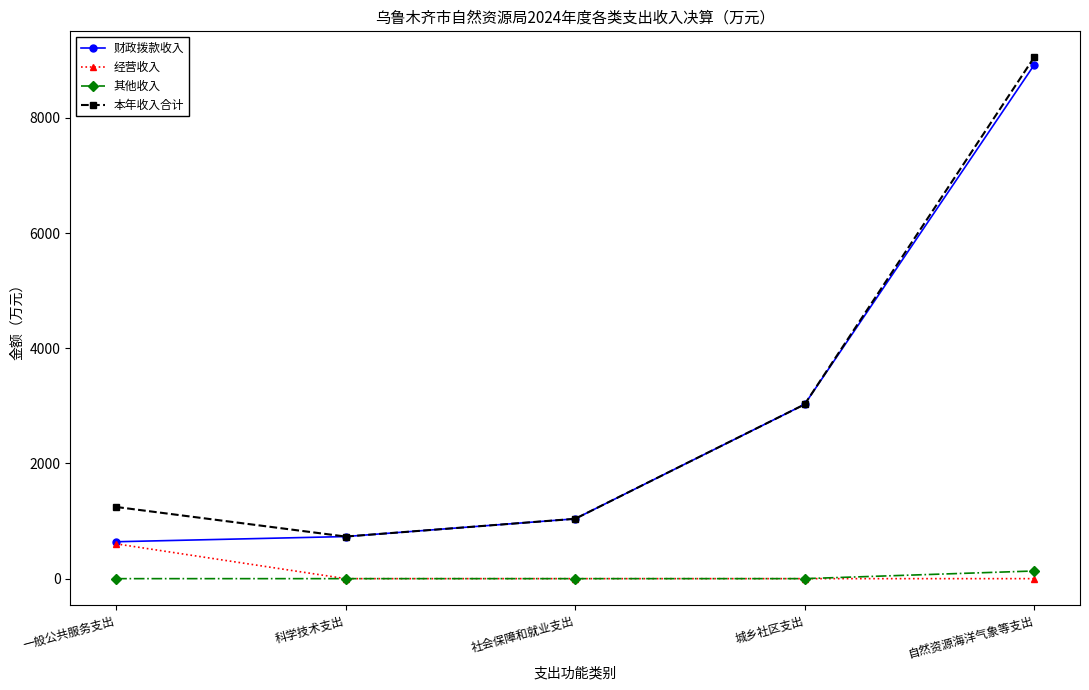

What is the label of the 4th point from the right?

科学技术支出